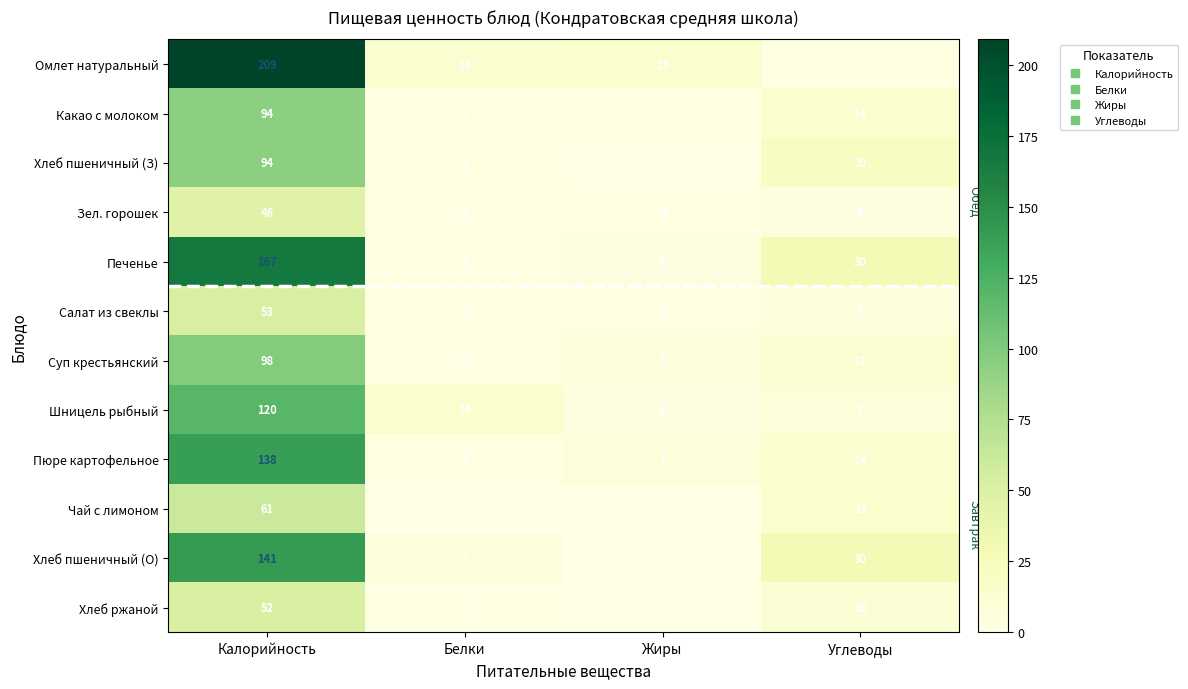

True or false: Шницель рыбный has a value of 4 at Жиры.

True